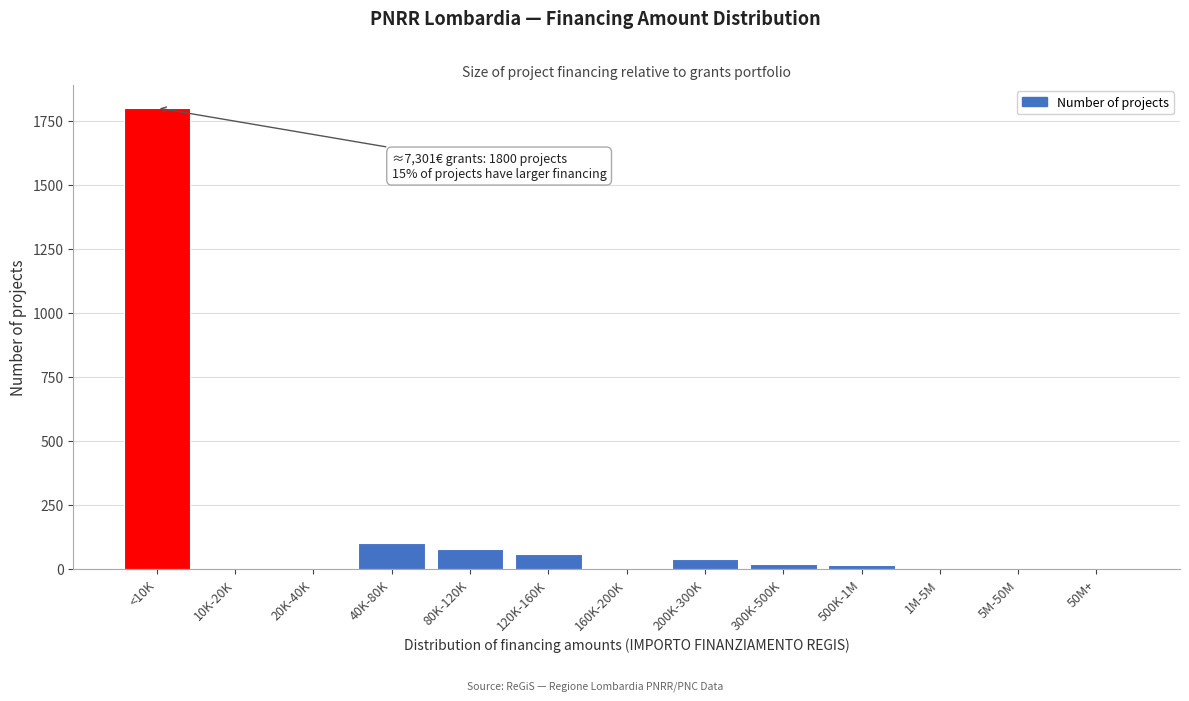

The chart shows a value of 0 at 5M-50M. True or false?

True